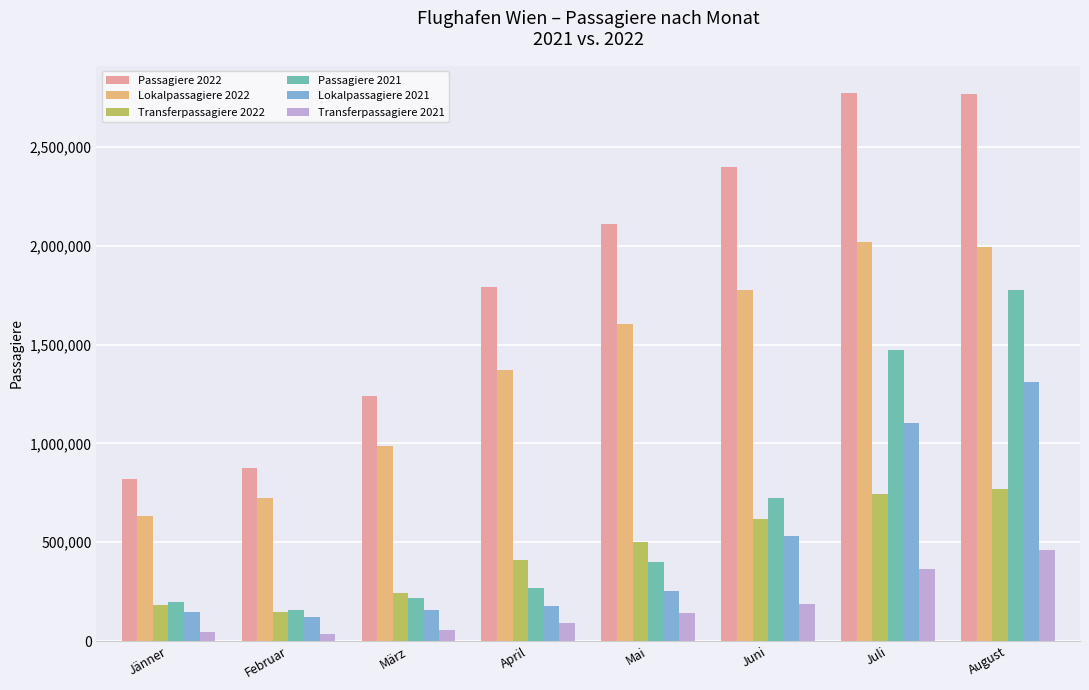

At which category is the sum across all series the highest?

August